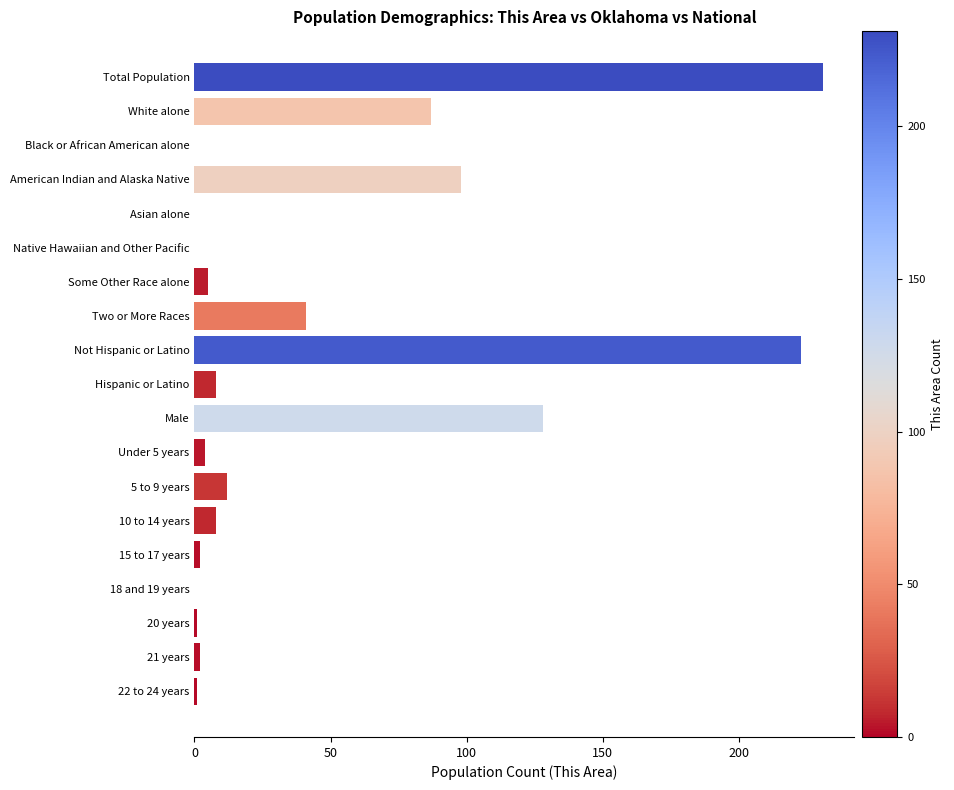

What is the sum of all values?

851